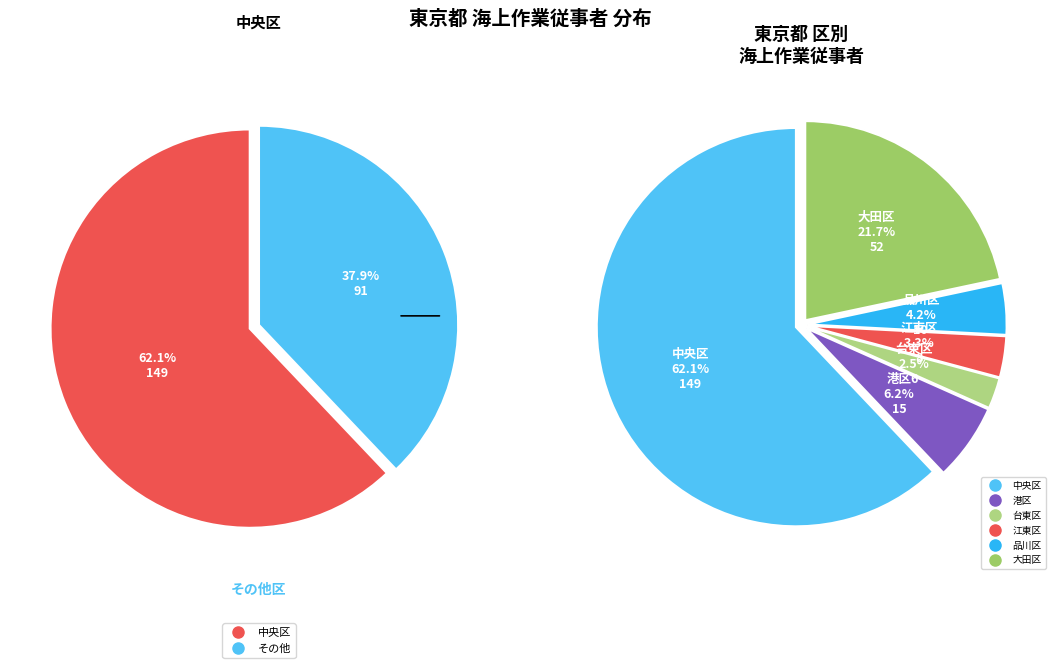

Is there a majority slice in this chart?

Yes